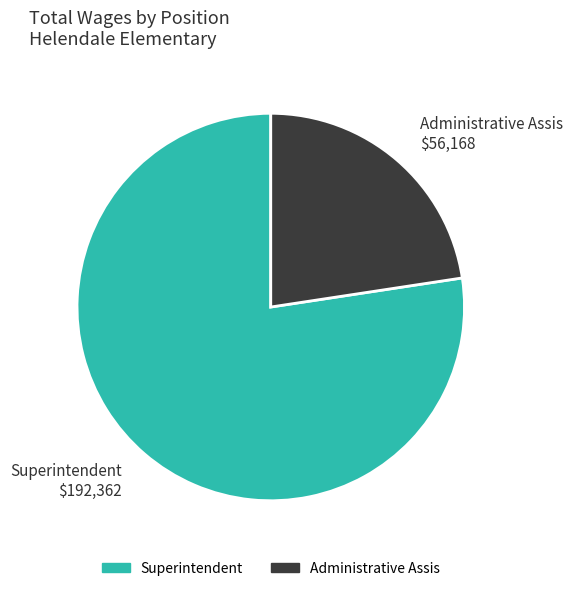

Is Administrative Assis $56,168 the majority of the pie?

No